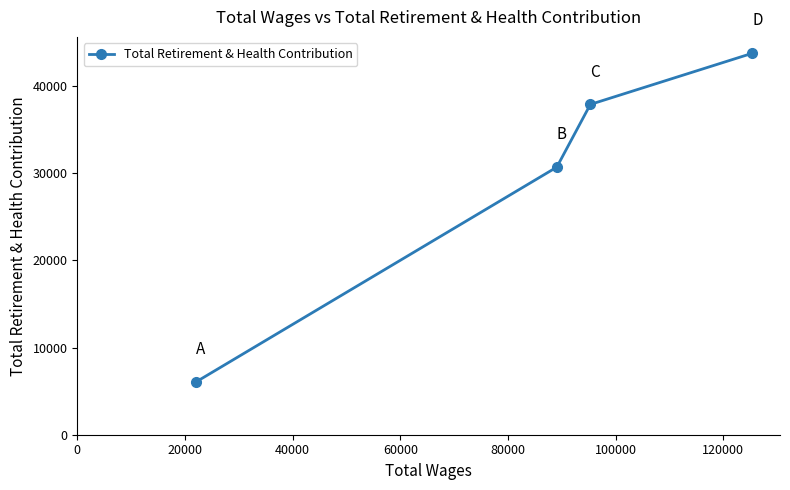

What is the minimum value shown in the chart?

6082